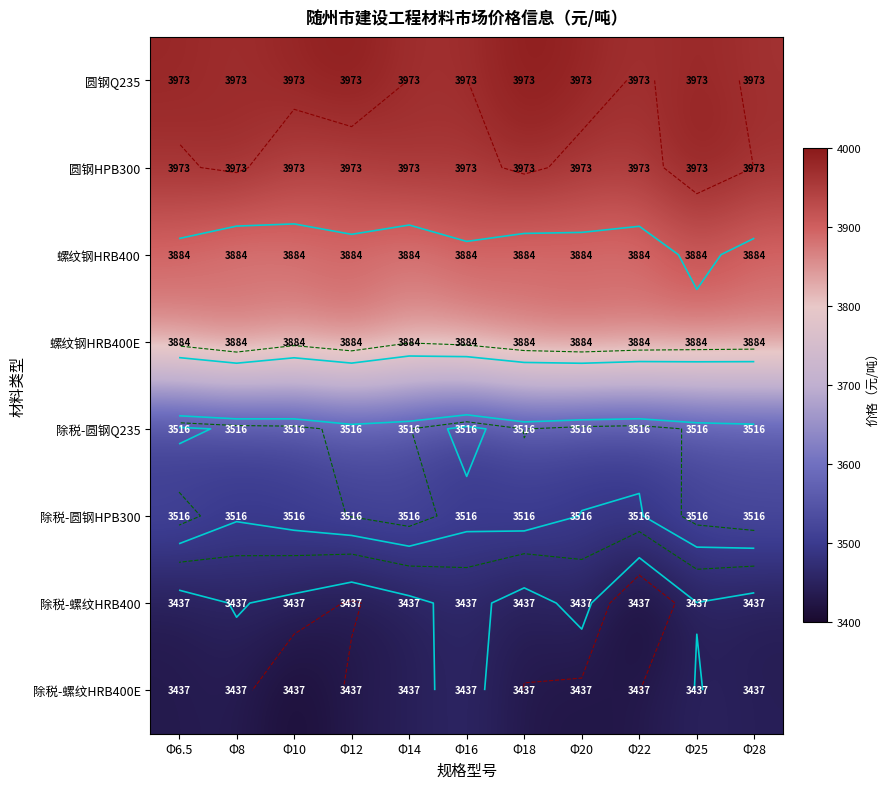

What is the total value across all series at Φ16?

29598.8